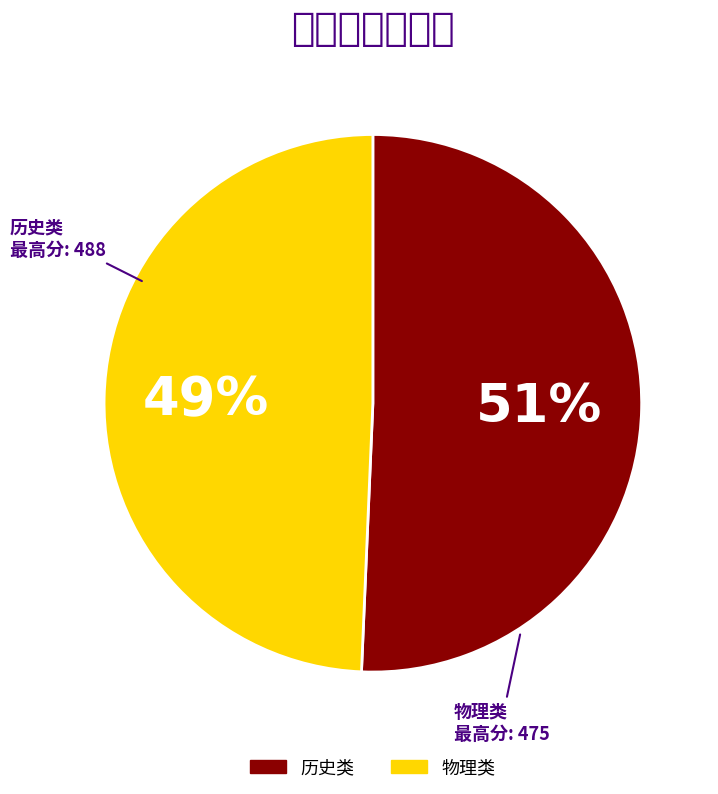

How many slices are in this pie chart?

2